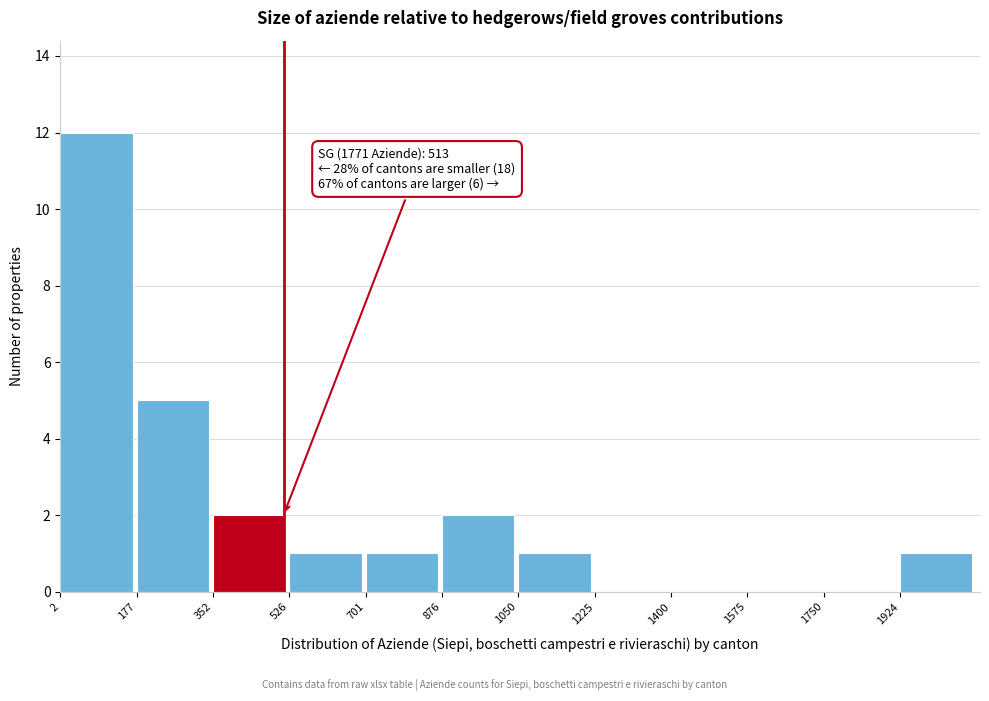

Which range on the x-axis has the tallest bar?

0 to 180